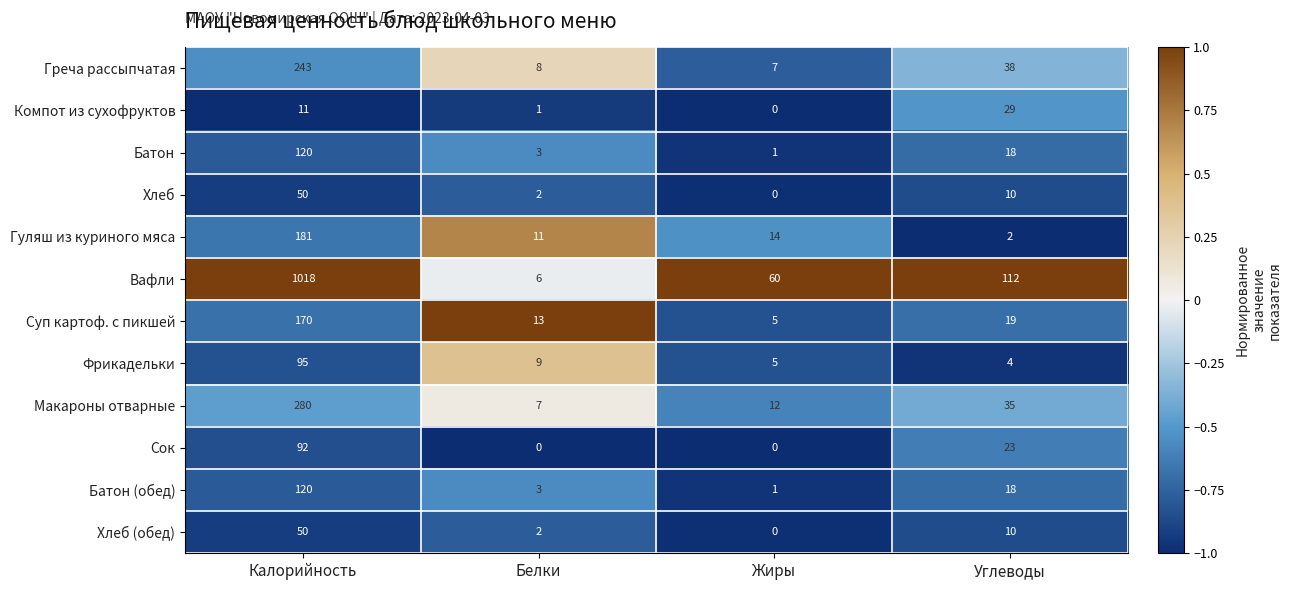

What is the average value of the Хлеб series?

16